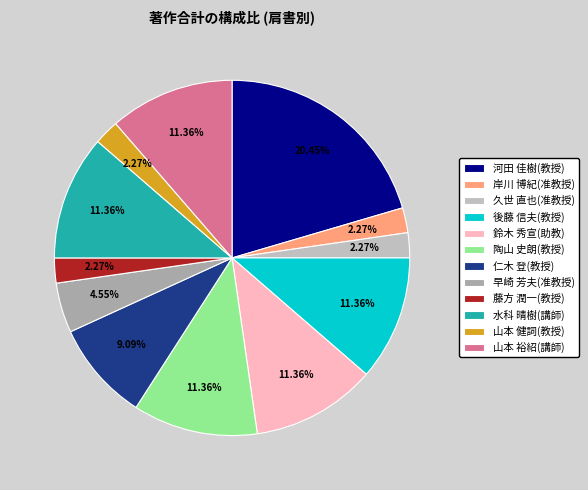

What portion of the pie excludes 河田 佳樹(教授)?

79.5%